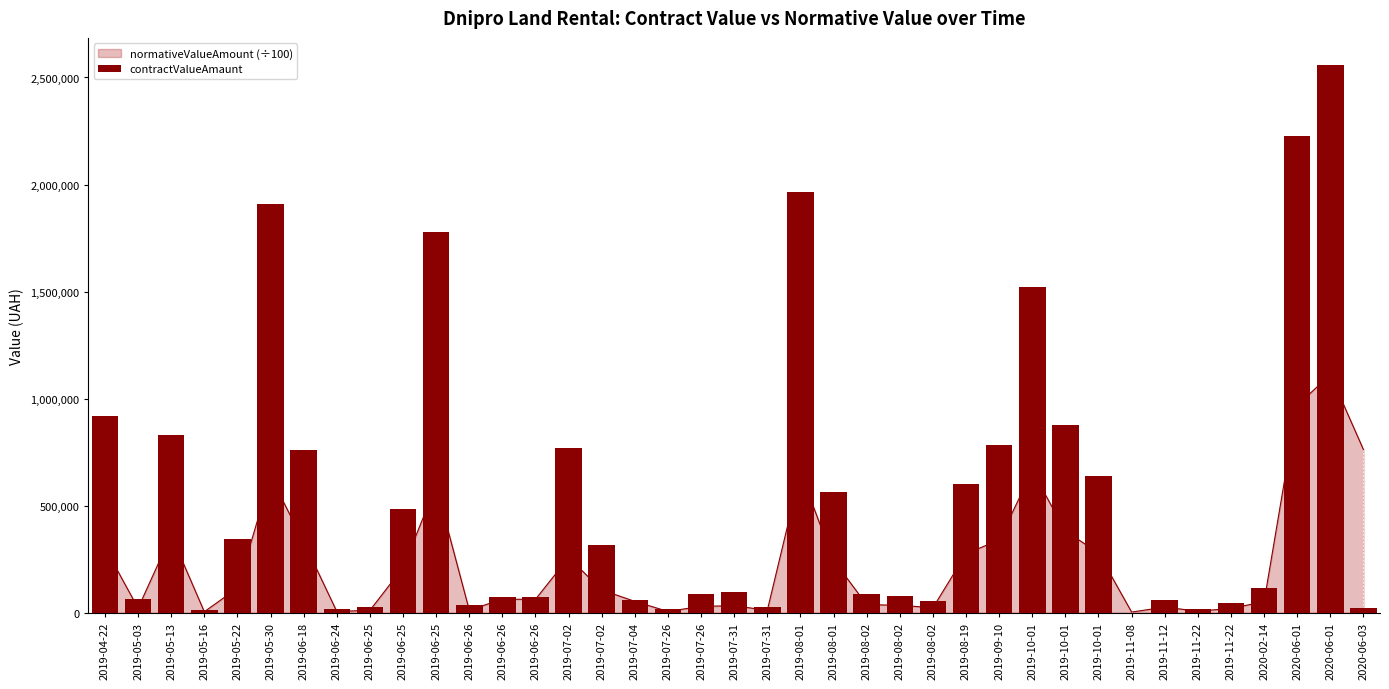

True or false: the data shows 108813.5 at 2019-07-02.

False